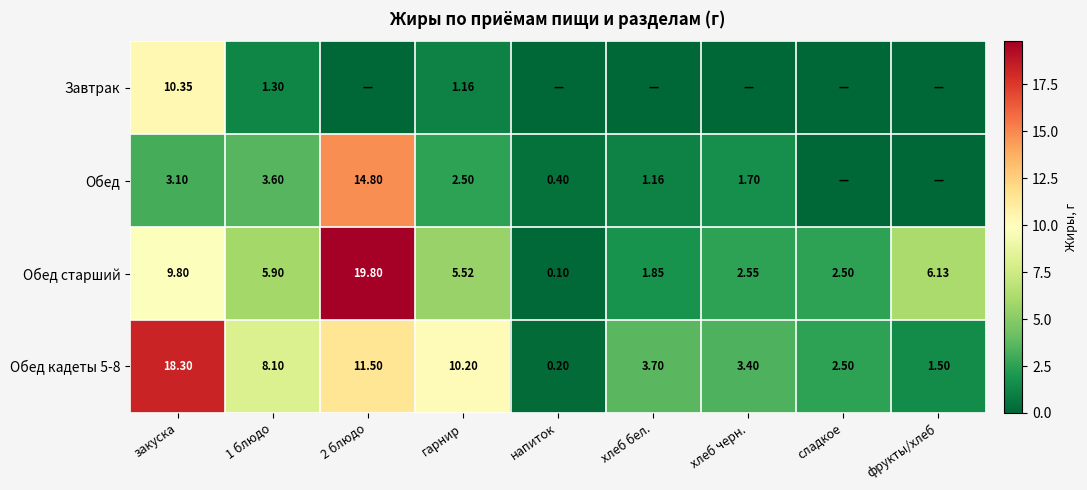

Where does the Обед старший series first go above 5?

закуска